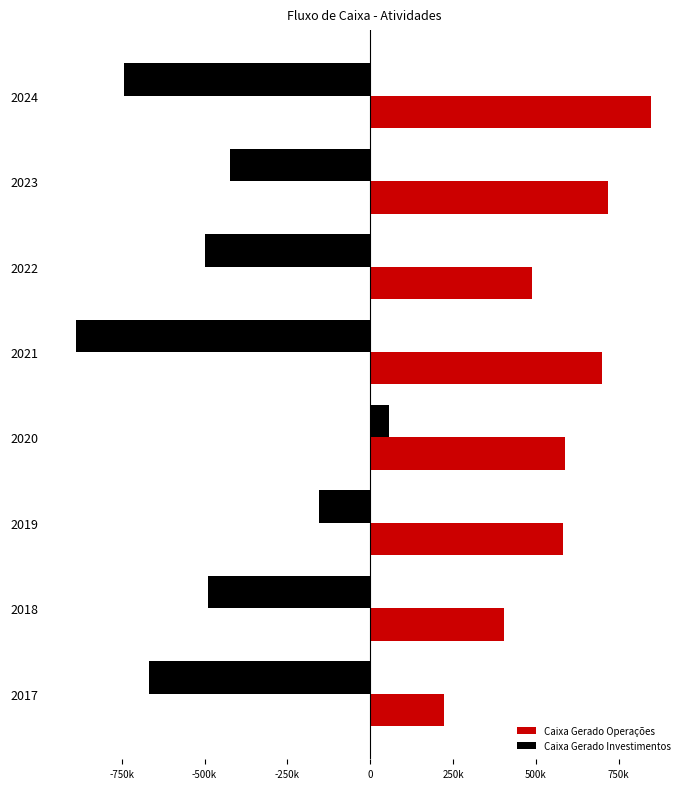

What position from the right is -500k?

6